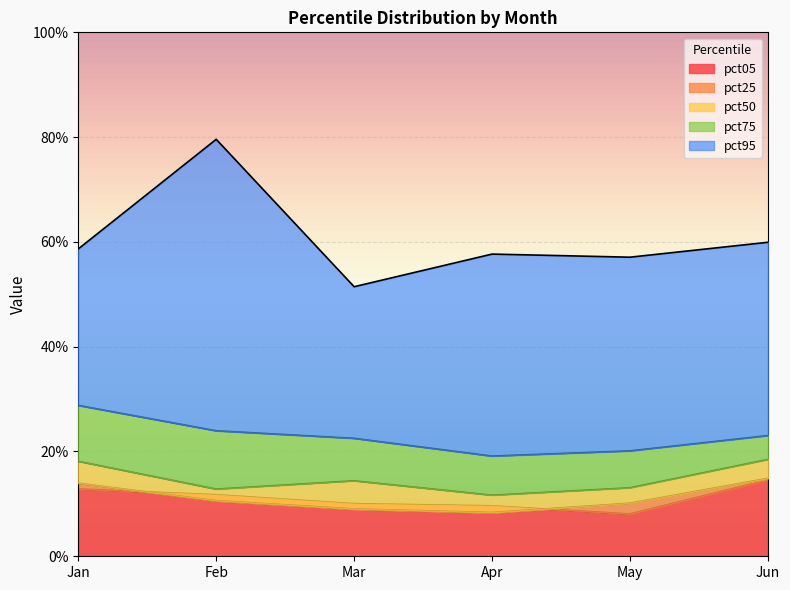

What is the total value across all series at Mar?

1.1